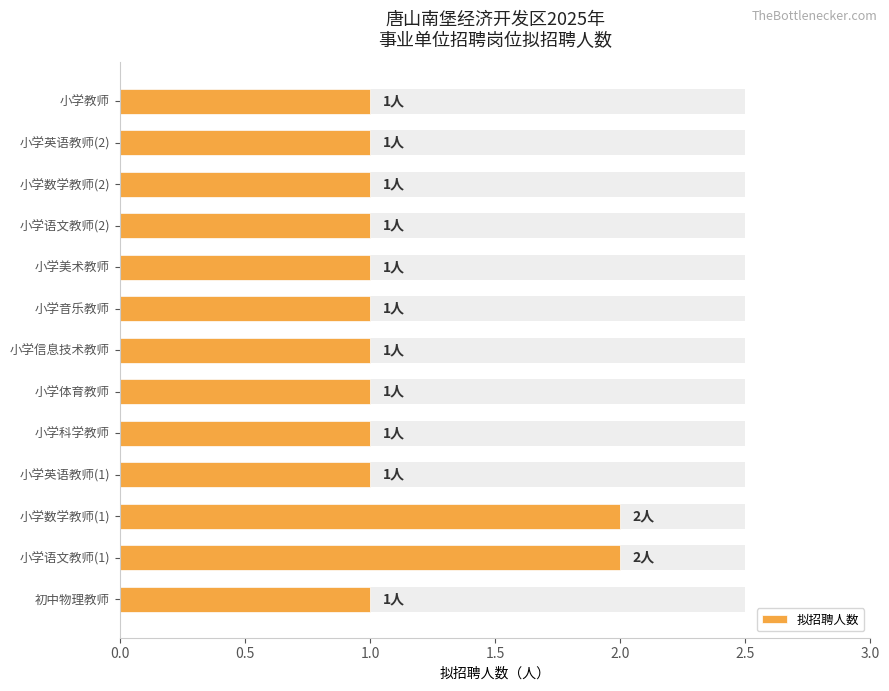

Which has a higher value, 小学数学教师(2) or 小学体育教师?

小学数学教师(2)